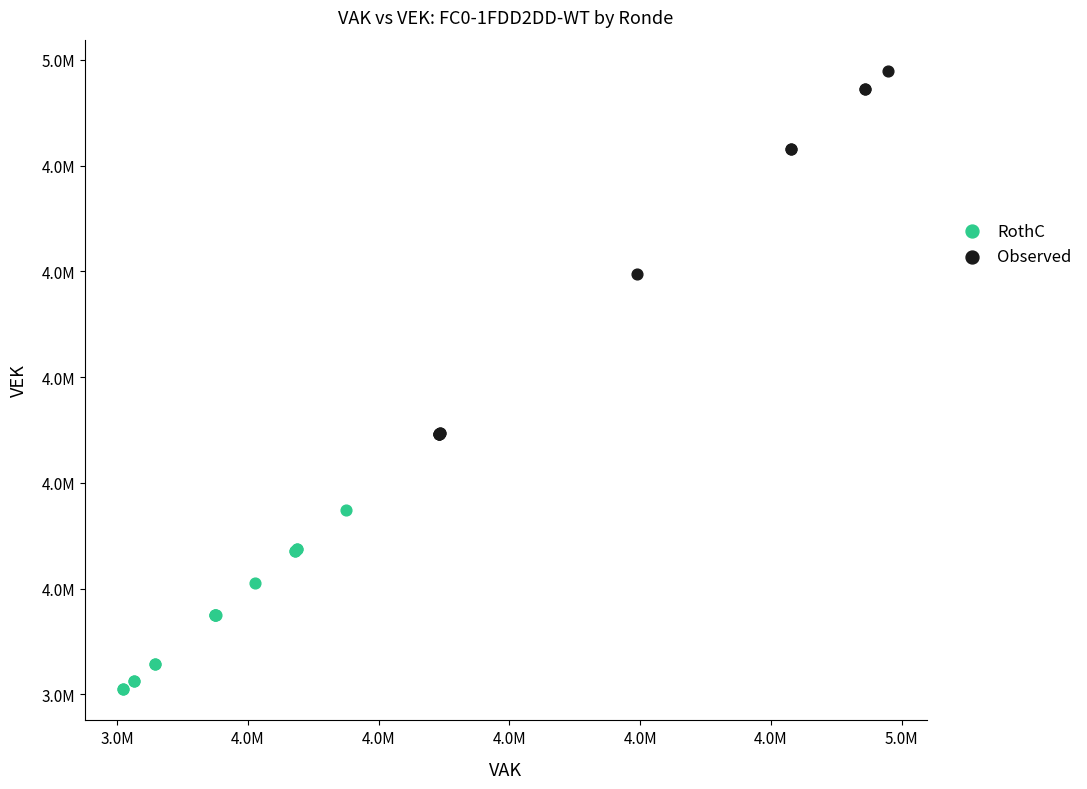

What are all the series names shown in the legend?

RothC, Observed